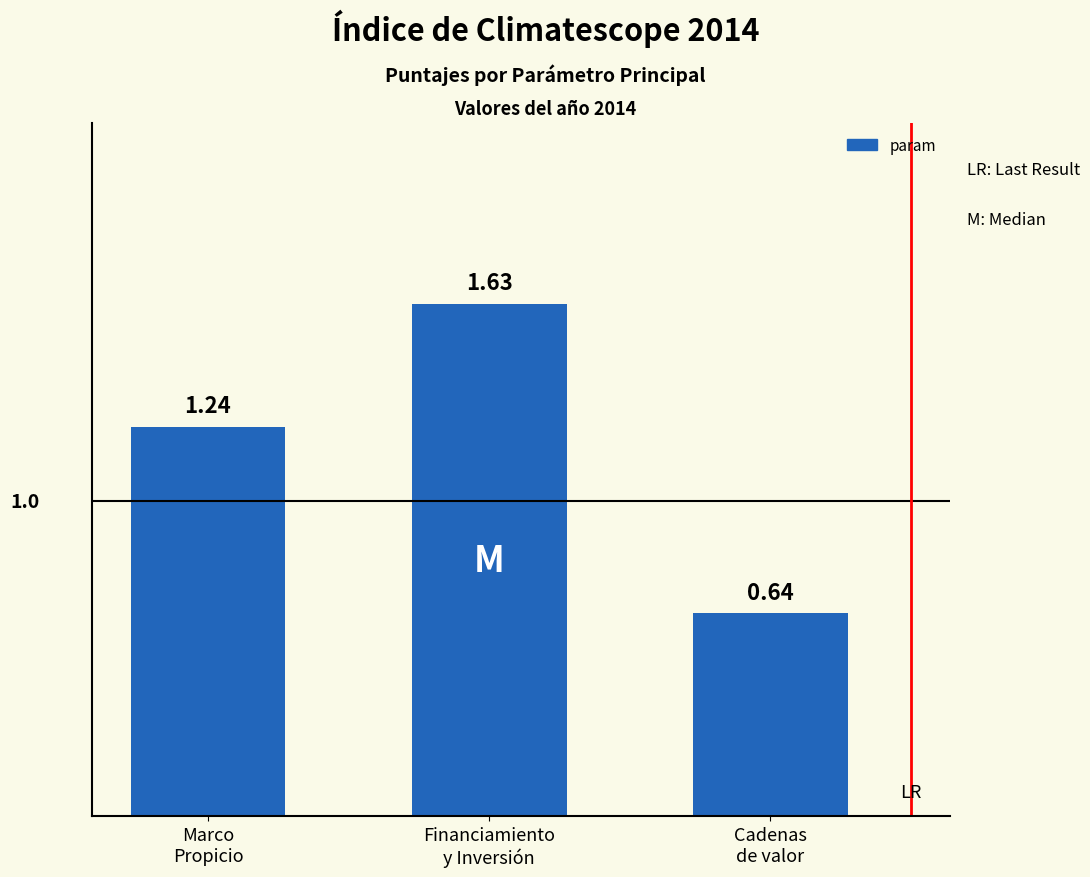

Approximately how many times larger is the value at Cadenas
de valor compared to Marco
Propicio?

0.5